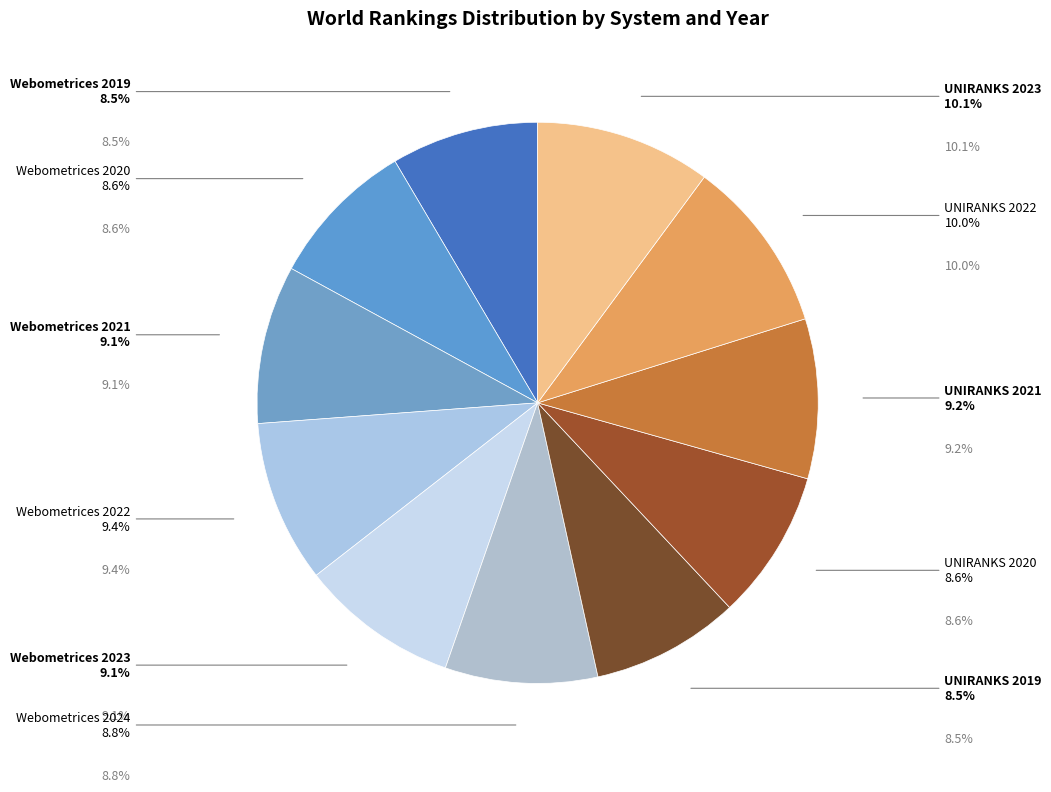

To the nearest percent, what is the average slice percentage?

9%